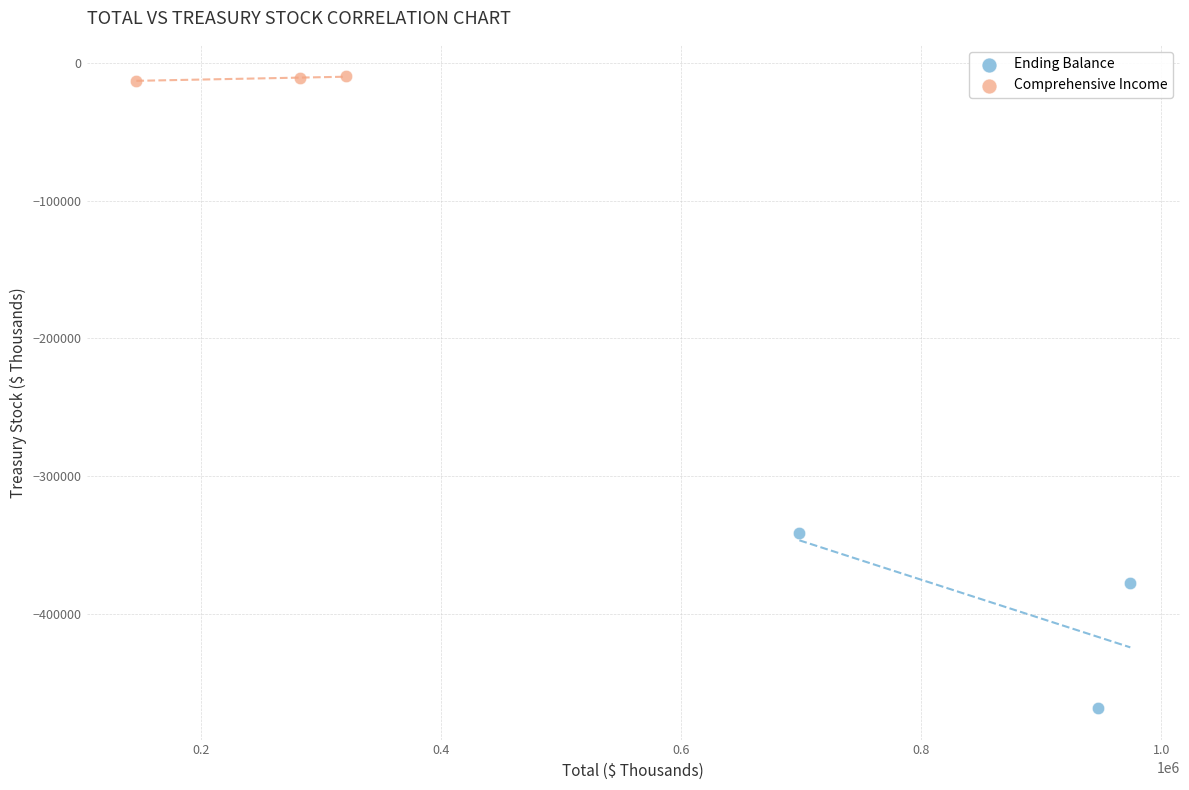

Which series has the widest spread of Y values?

Ending Balance